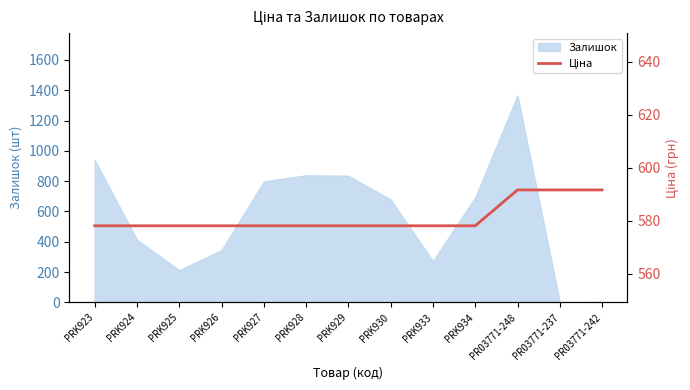

What is the value of the 9th point from the left?

578.1